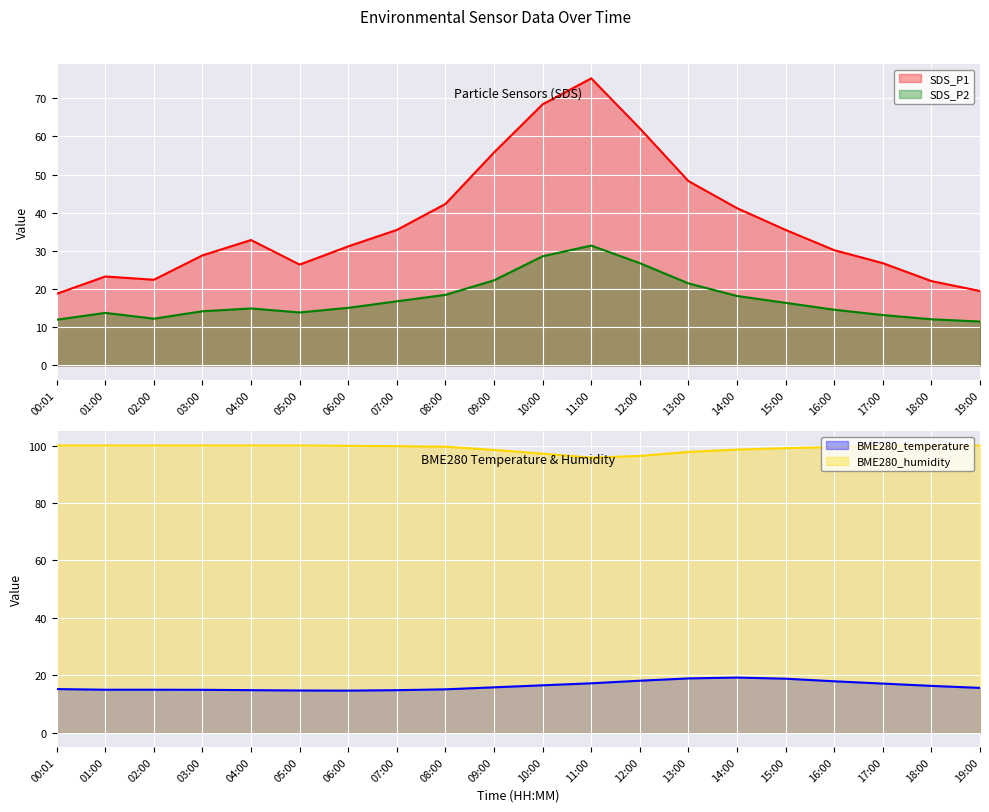

How many series are shown in this chart?

4